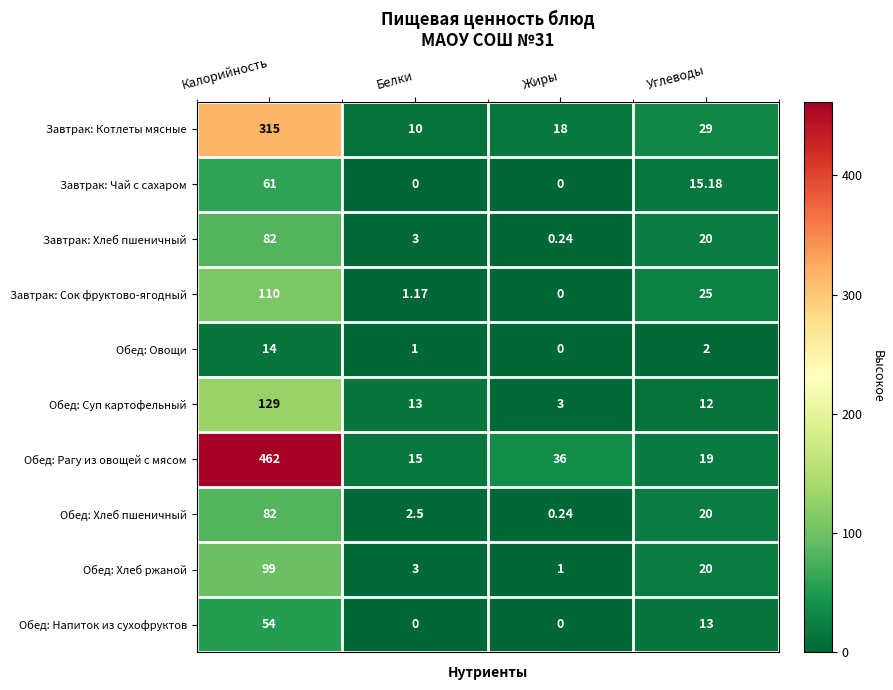

Count the number of categories in the chart.

4